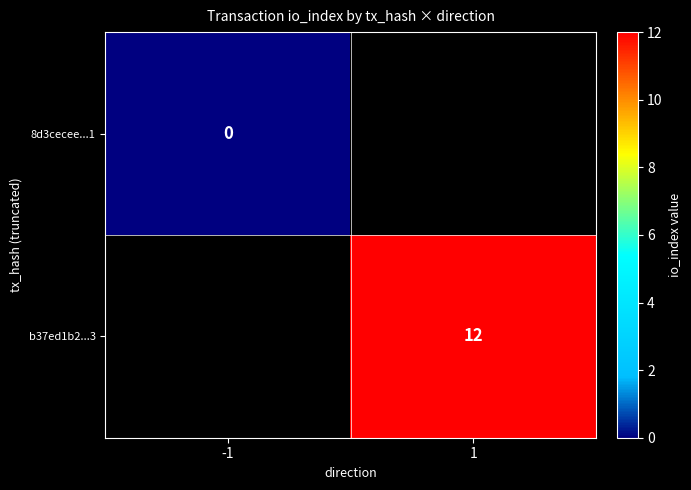

The value of b37ed1b2...3 at 1 is 6. True or false?

False